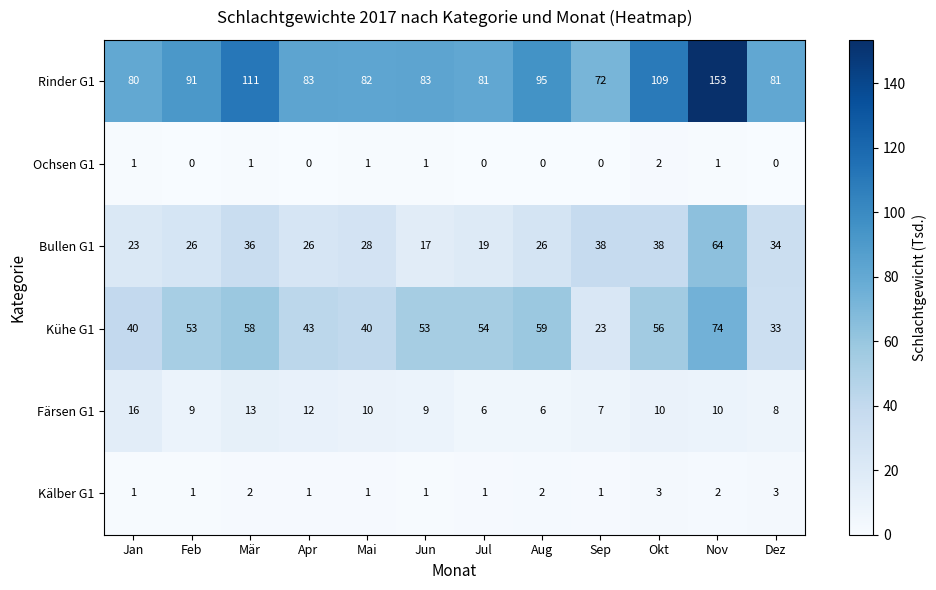

What is the difference between the maximum and minimum values in the Kühe G1 series?

51